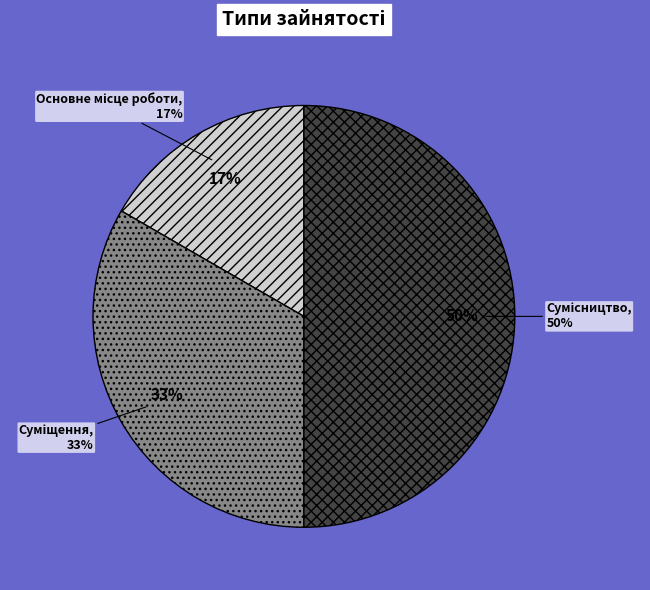

Which category has the smallest portion of the pie?

Основне місце роботи